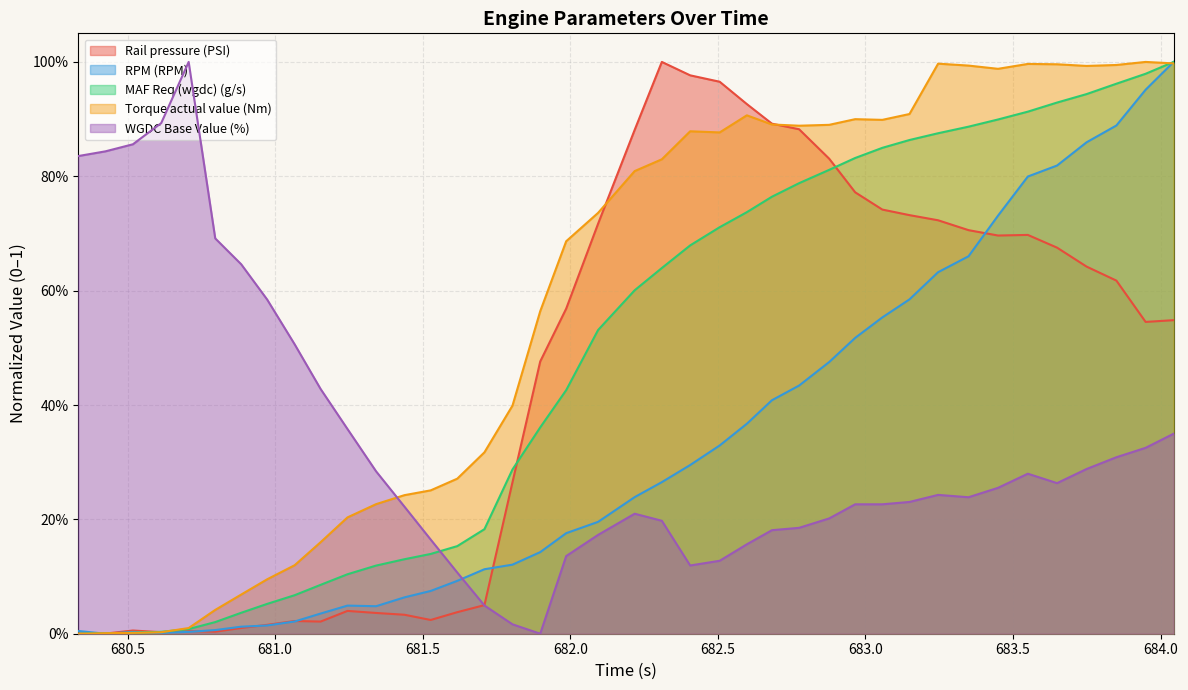

How many values in the MAF Req (wgdc) (g/s) series exceed 0?

39